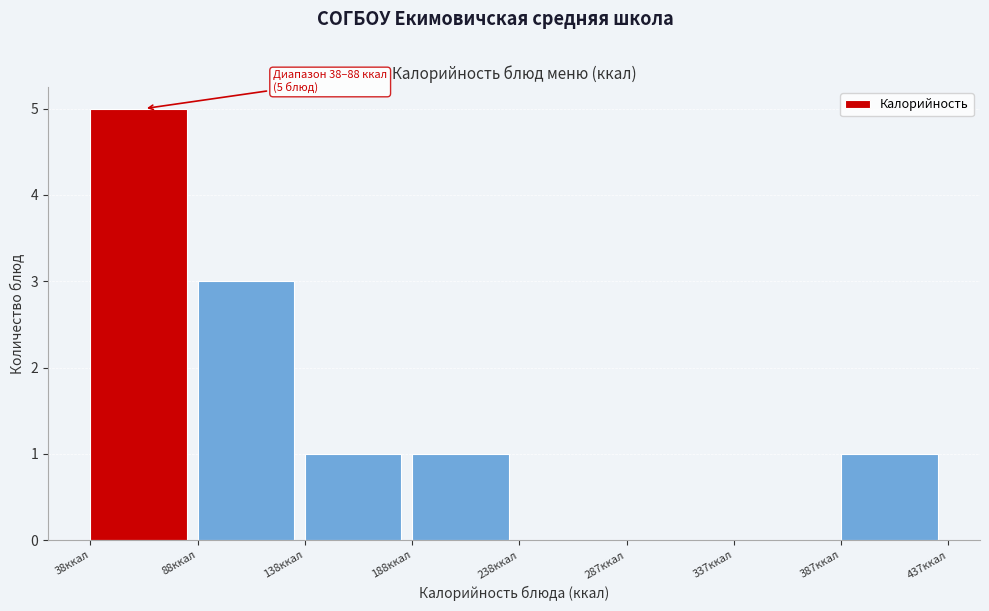

Which range on the x-axis has the tallest bar?

40 to 90